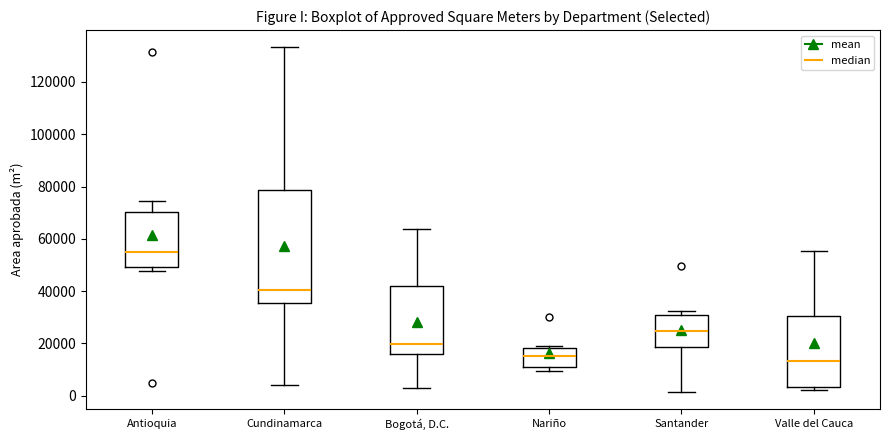

Reading left to right, transcribe this box plot: for each box, give where its median line is, the range the box spans, and where its two whiskers end, as read against the y-axis. The values are not printed on the chart, so give them approximately, as read against the axis.

Antioquia: median 54000, box 50000 to 70000, whiskers 48000 to 74000
Cundinamarca: median 40000, box 36000 to 78000, whiskers 4000 to 134000
Bogotá, D.C.: median 20000, box 16000 to 42000, whiskers 4000 to 64000
Nariño: median 16000, box 10000 to 18000, whiskers 10000 (just below the box's lower edge) to 20000
Santander: median 24000, box 18000 to 30000, whiskers 2000 to 32000
Valle del Cauca: median 14000, box 4000 to 30000, whiskers 2000 to 56000